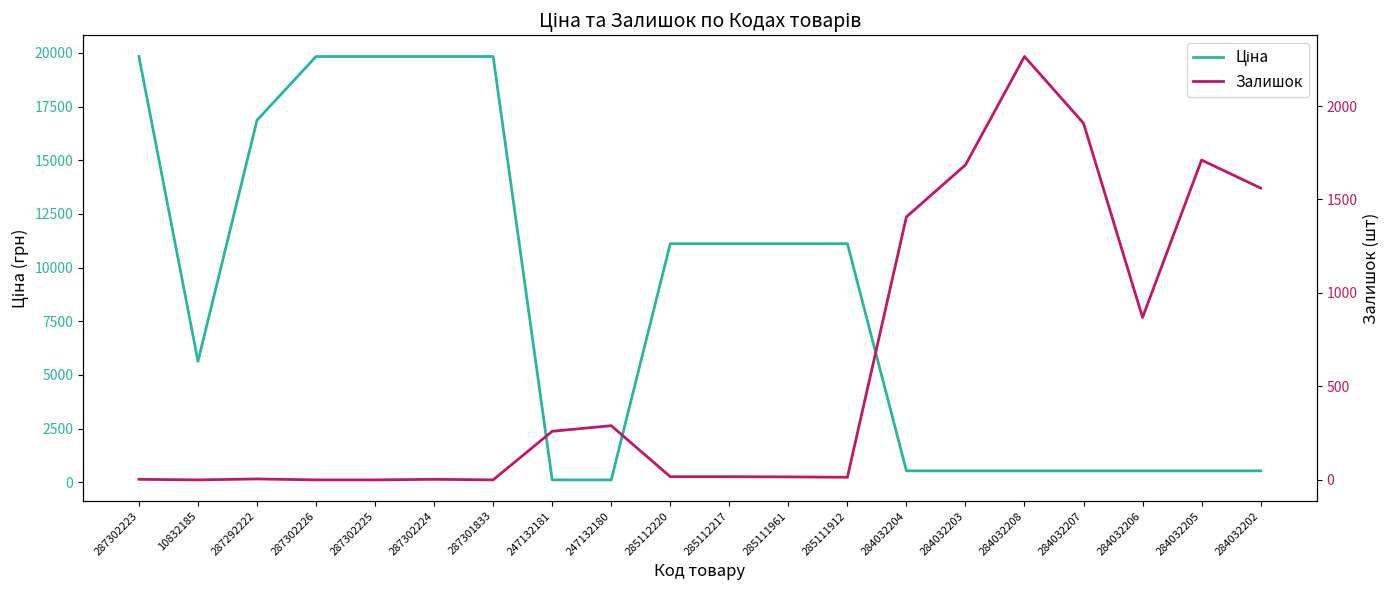

How many distinct data groups are displayed?

2